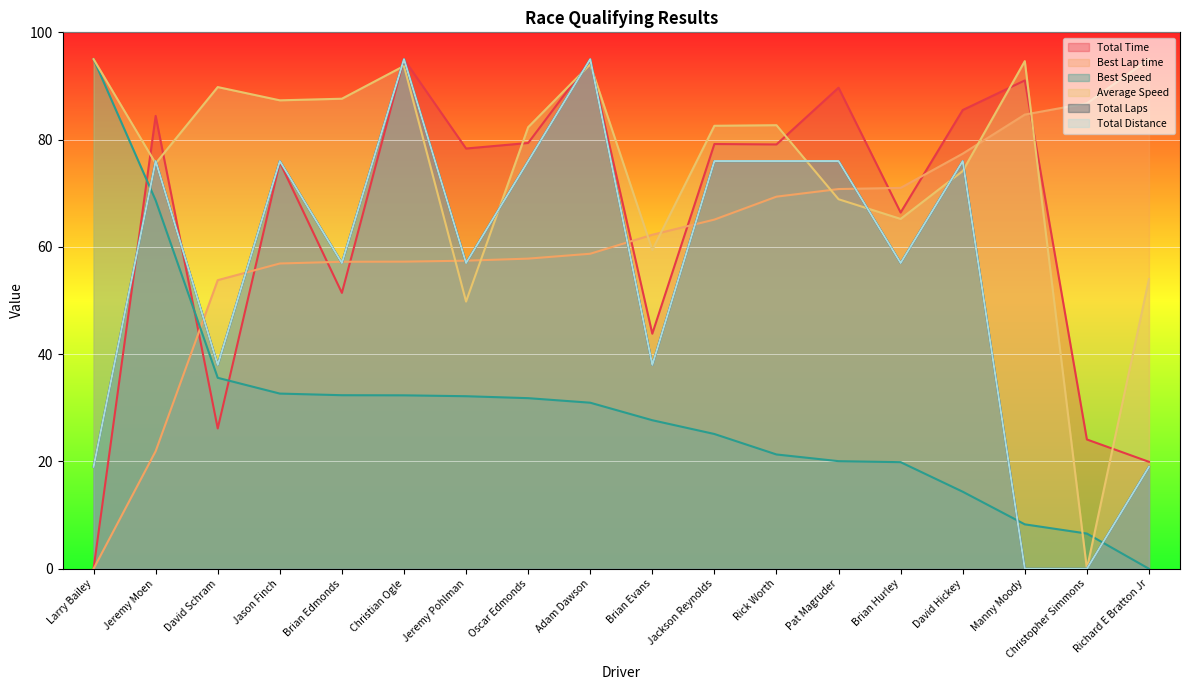

What is the label of the 6th point from the right?

Pat Magruder